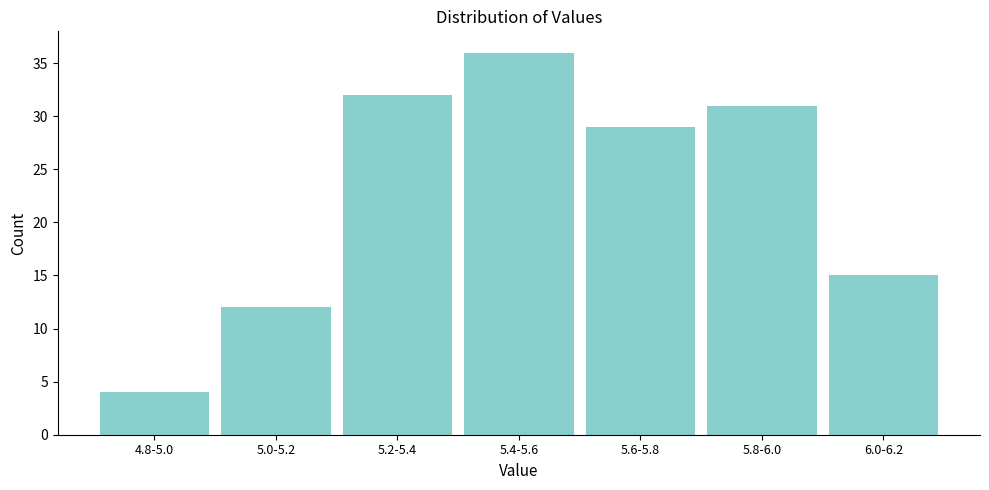

Reading left to right, transcribe all the data shown in this chart.

4.8-5.0=4	5.0-5.2=12	5.2-5.4=32	5.4-5.6=36	5.6-5.8=29	5.8-6.0=31	6.0-6.2=15